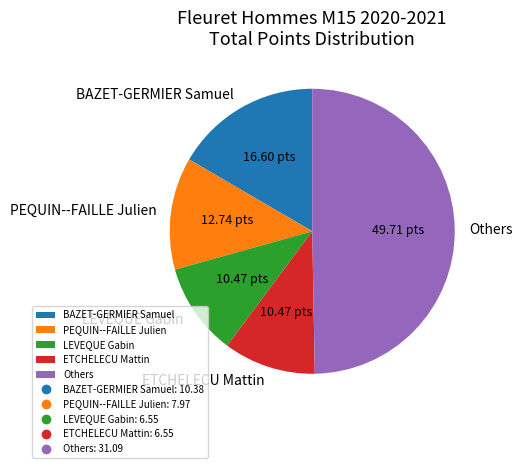

Is PEQUIN--FAILLE Julien the majority of the pie?

No